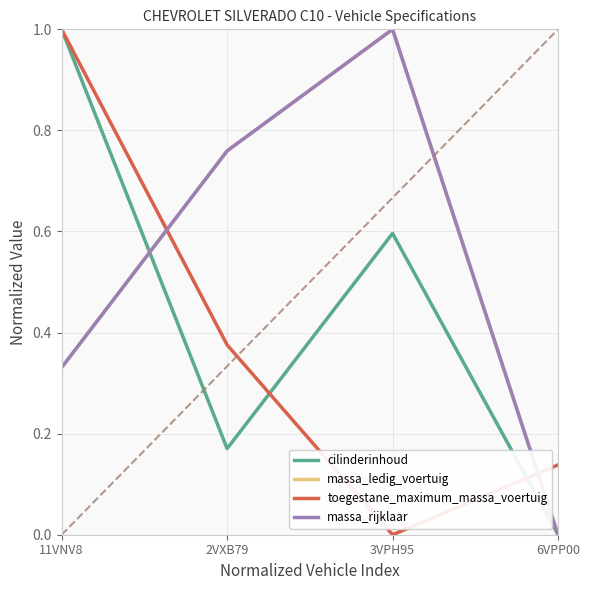

Is this an area chart (filled region under the line)?

No